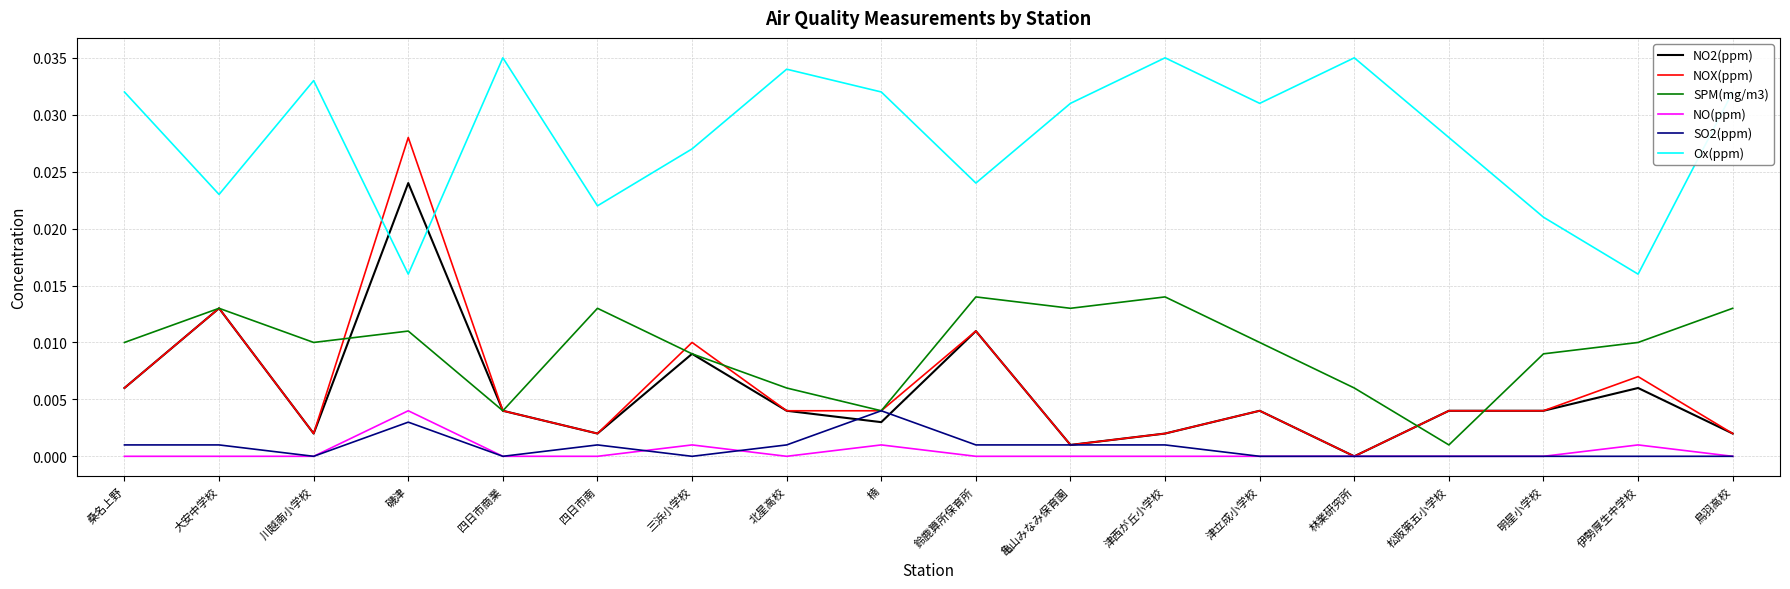

What are all the series names shown in the legend?

NO2(ppm), NOX(ppm), SPM(mg/m3), NO(ppm), SO2(ppm), Ox(ppm)